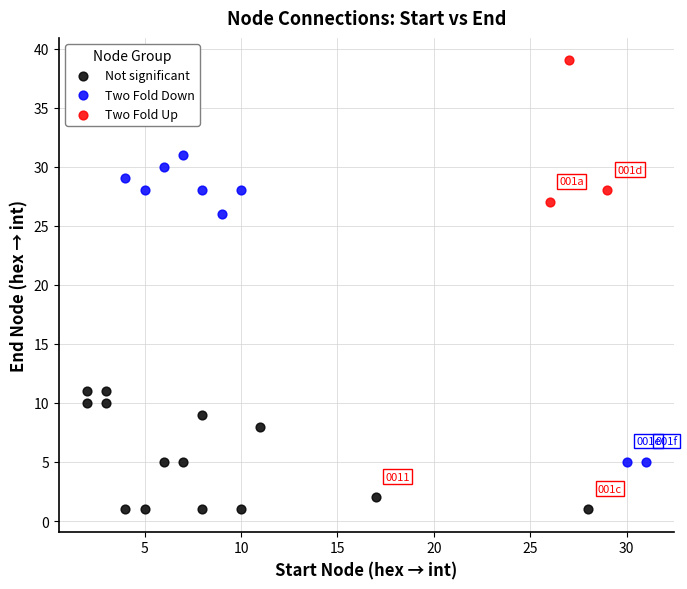

Which series reaches the minimum Y coordinate?

Not significant